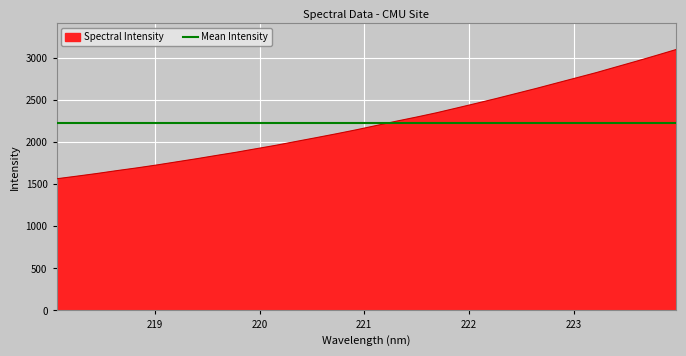

What is the lowest value of the Spectral Intensity series?

1564.6